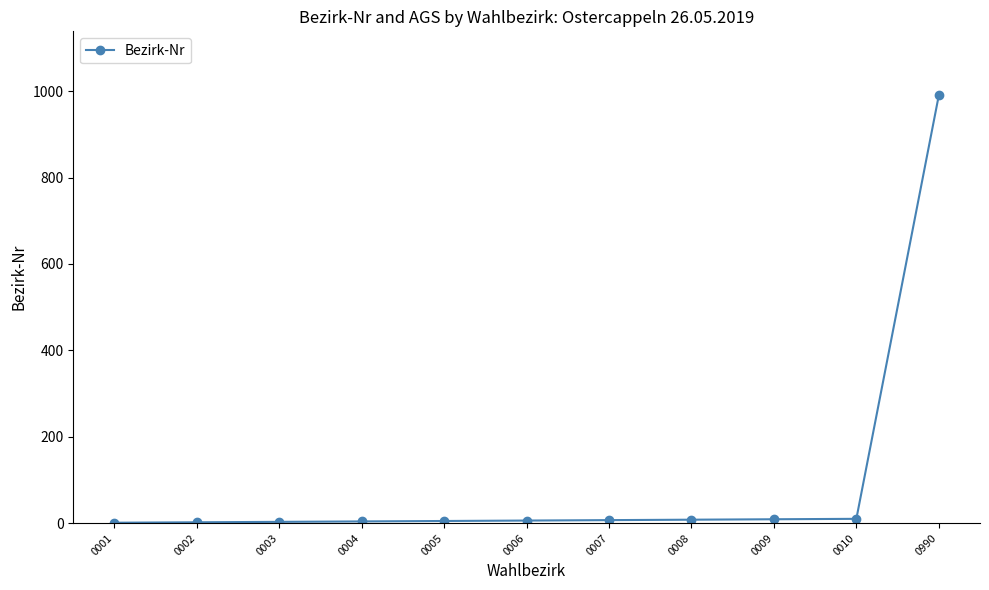

The value at 0990 is 990. True or false?

True